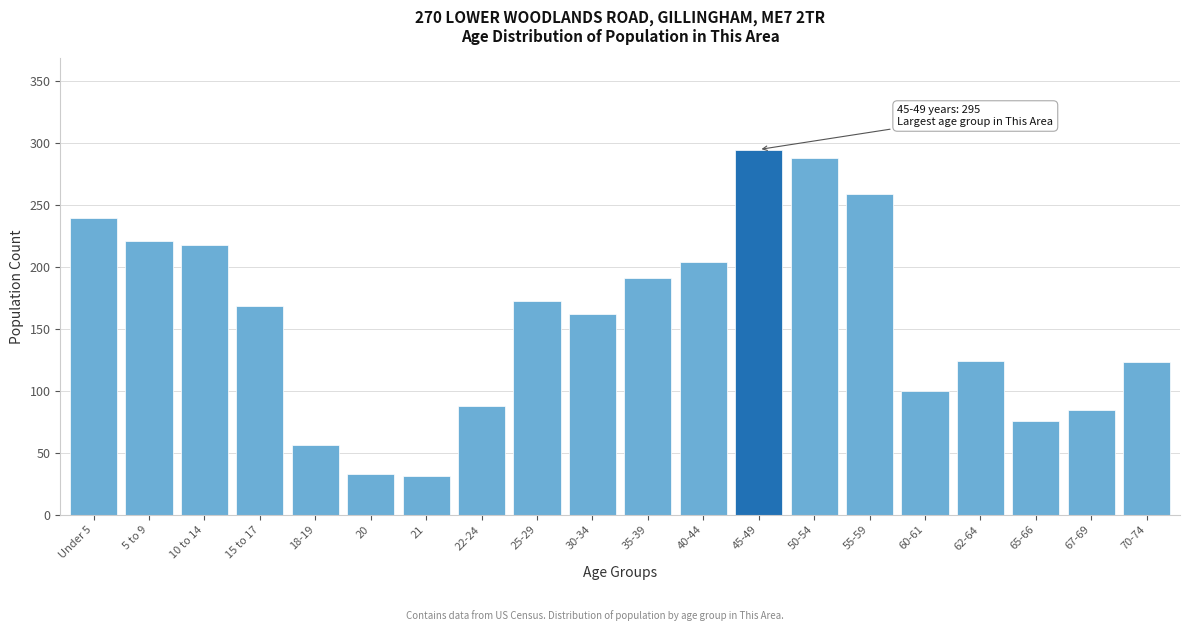

What is the maximum value shown in the chart?

295